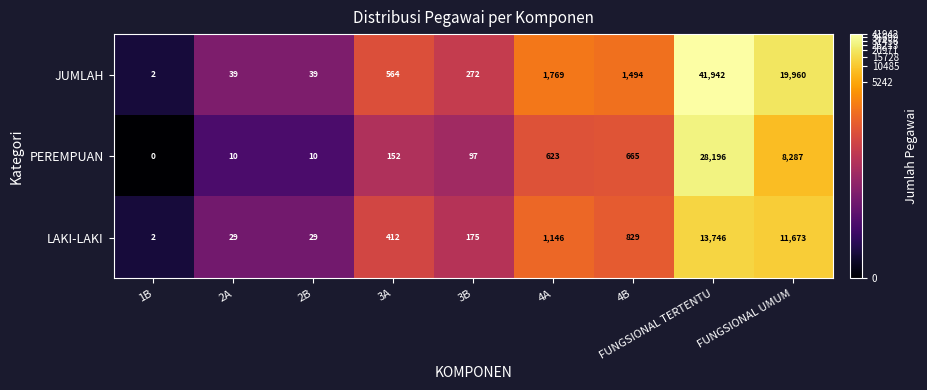

Where is LAKI-LAKI nearest to the value 6874?

FUNGSIONAL UMUM